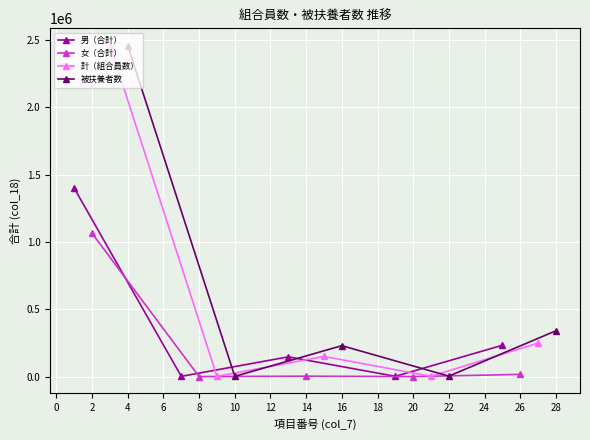

What is the difference between the second highest and minimum values in the 被扶養者数 series?

338312